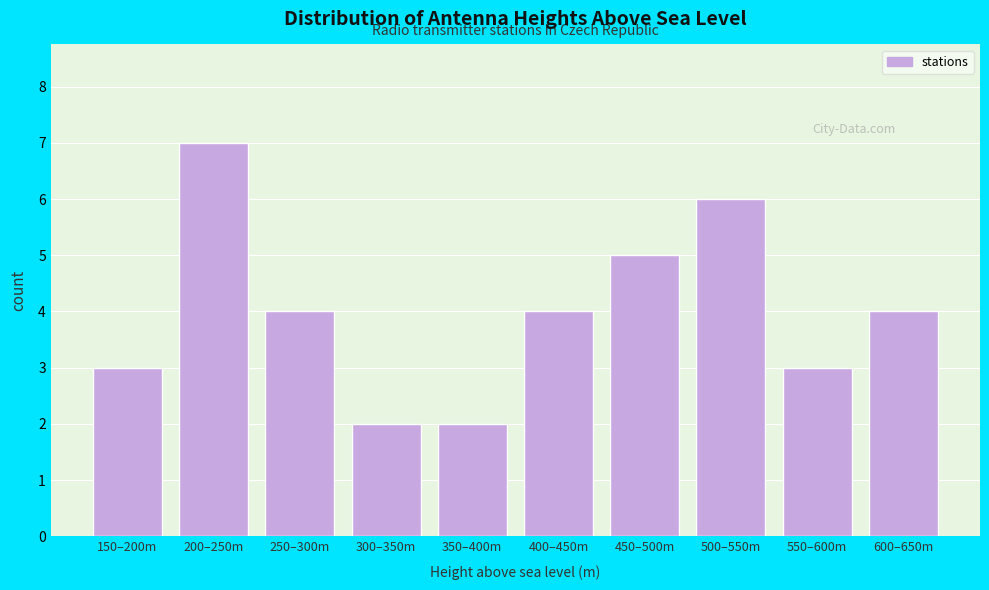

Reading right to left, extract all data points from this chart.

4	3	6	5	4	2	2	4	7	3